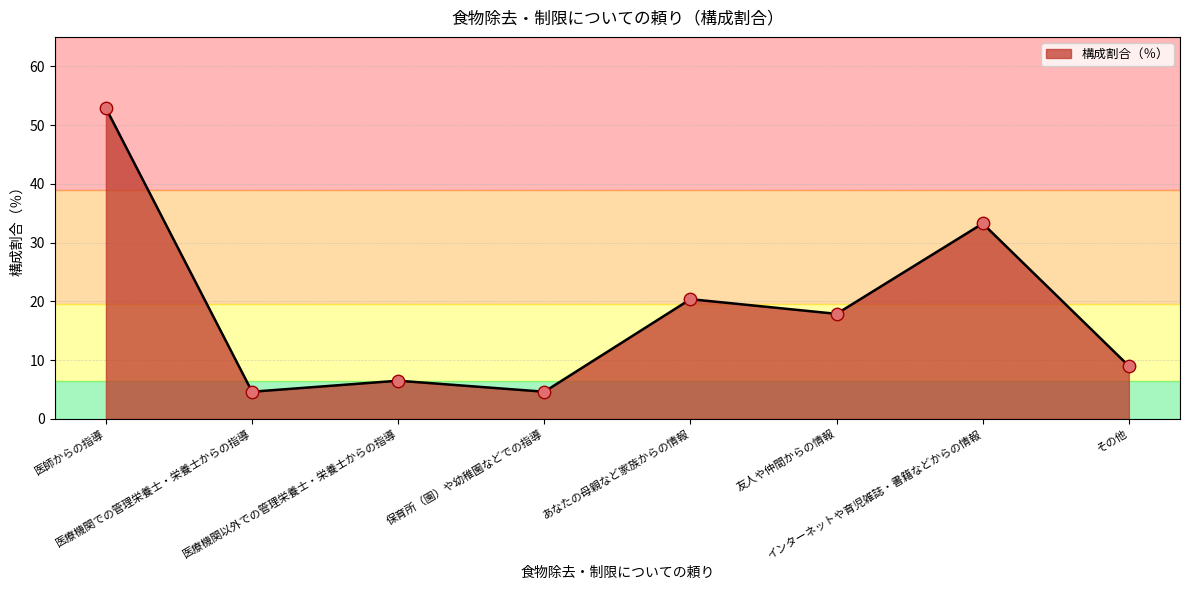

What is the ratio of the value at 医療機関での管理栄養士・栄養士からの指導 to the value at 友人や仲間からの情報?

0.3